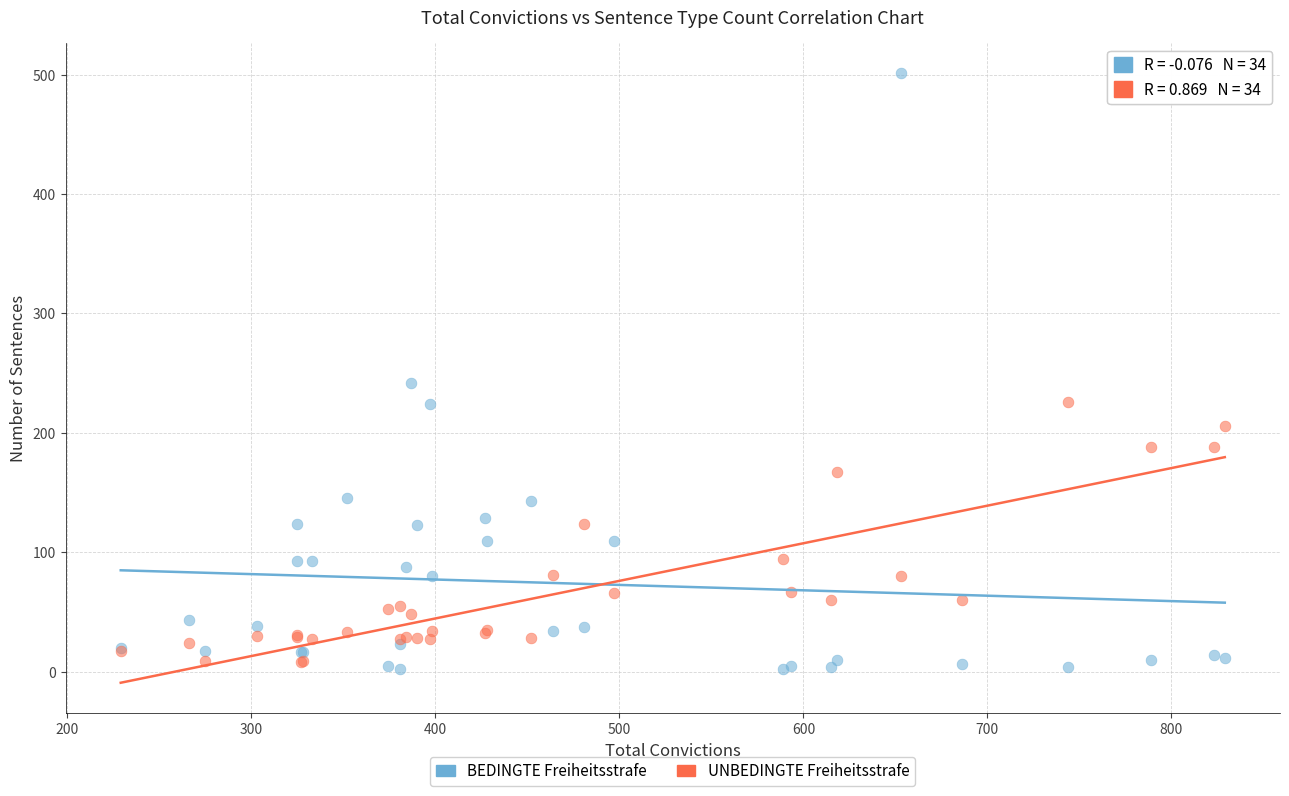

Which series contains the highest Y value?

BEDINGTE Freiheitsstrafe